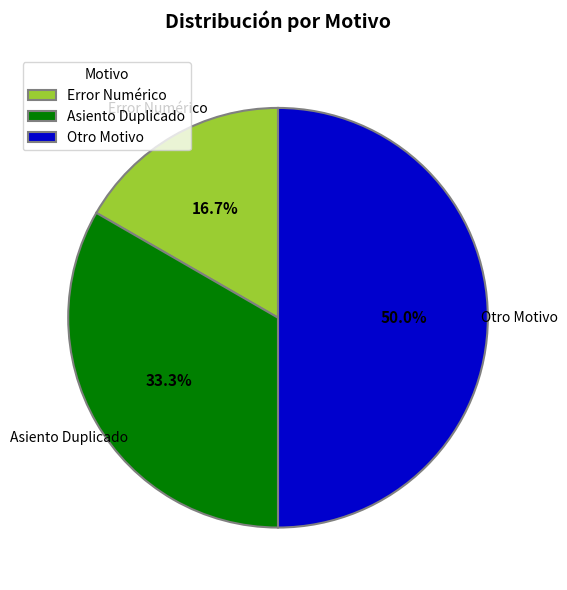

What percentage is the Error Numérico slice, to the nearest percent?

17%